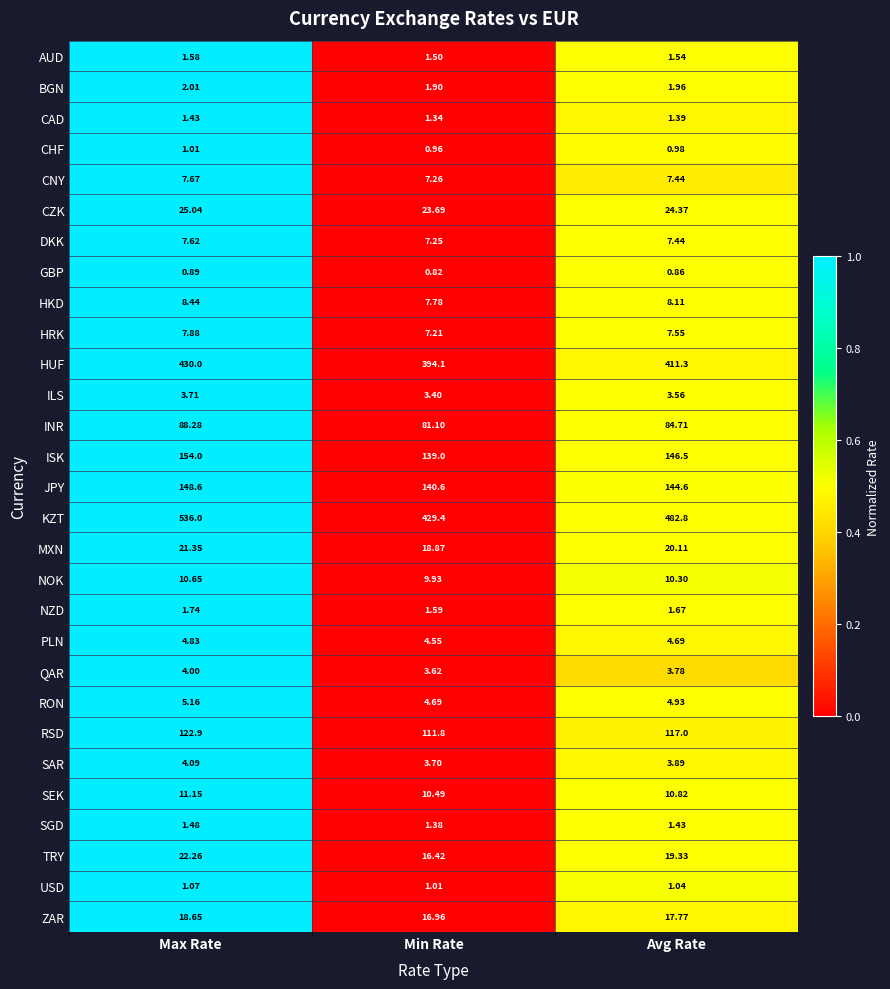

List the series in order of their peak value, lowest first.

GBP, CHF, USD, CAD, SGD, AUD, NZD, BGN, ILS, QAR, SAR, PLN, RON, DKK, CNY, HRK, HKD, NOK, SEK, ZAR, MXN, TRY, CZK, INR, RSD, JPY, ISK, HUF, KZT